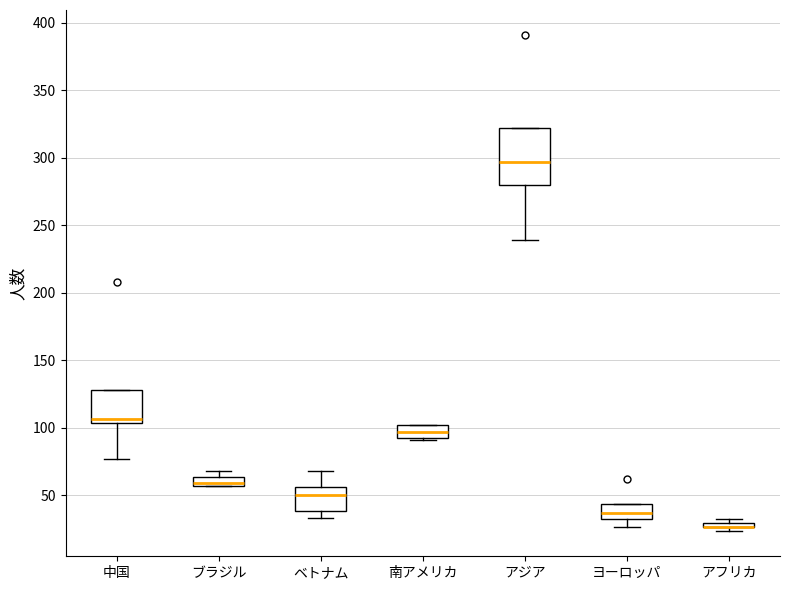

Where is the lower edge of the box for アフリカ on the y-axis? The values are not printed on the chart, so give them approximately, as read against the axis.

25